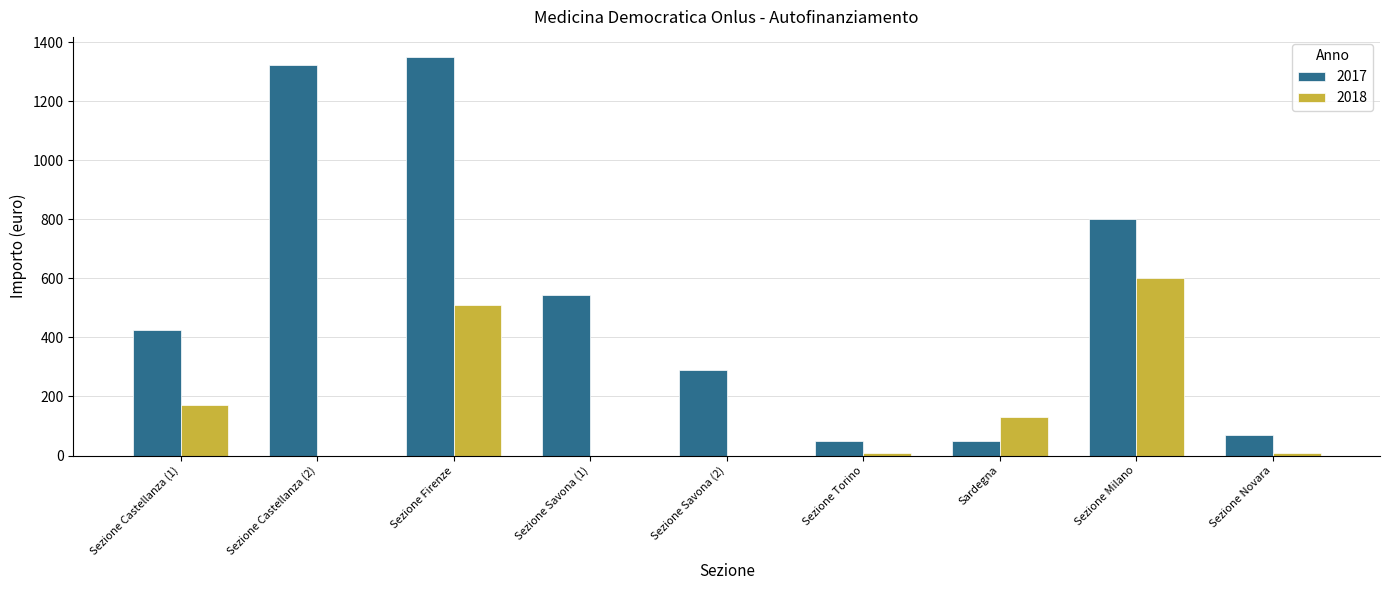

Which series has the largest total across all categories?

2017